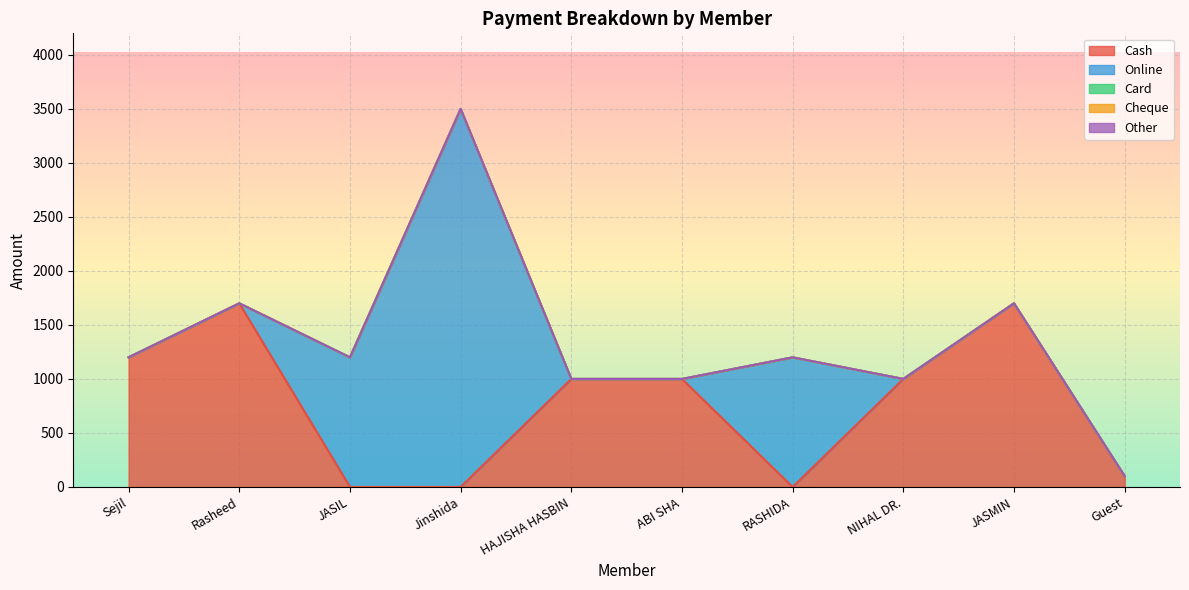

Which series has the widest spread of values?

Online